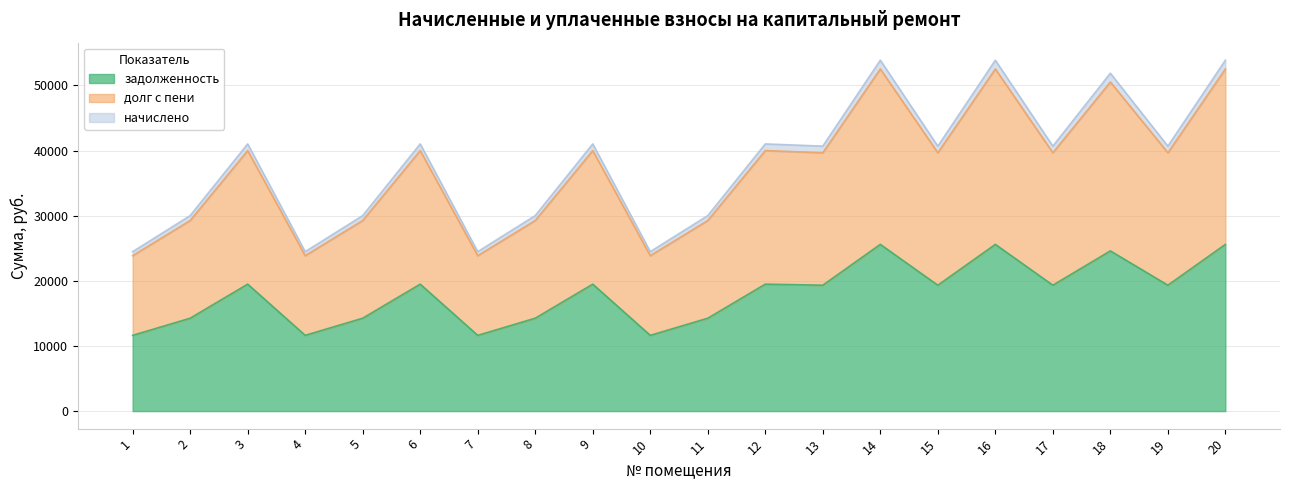

Where is the first local minimum for задолженность?

4